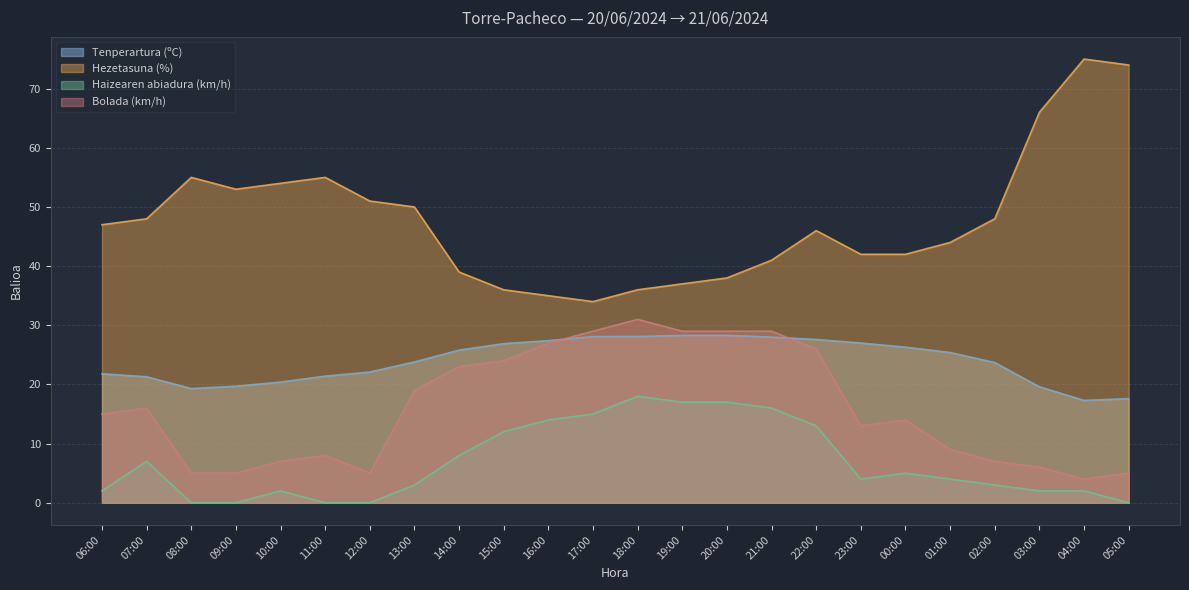

Reading left to right, list all the values displayed in this chart.

Tenperartura (ºC): 21.8	21.3	19.3	19.7	20.4	21.4	22.1	23.8	25.8	26.9	27.4	28.1	28.1	28.3	28.3	28.0	27.6	27.0	26.3	25.4	23.7	19.6	17.3	17.6
Hezetasuna (%): 47.0	48.0	55.0	53.0	54.0	55.0	51.0	50.0	39.0	36.0	35.0	34.0	36.0	37.0	38.0	41.0	46.0	42.0	42.0	44.0	48.0	66.0	75.0	74.0
Haizearen abiadura (km/h): 2.0	7.0	0.0	0.0	2.0	0.0	0.0	3.0	8.0	12.0	14.0	15.0	18.0	17.0	17.0	16.0	13.0	4.0	5.0	4.0	3.0	2.0	2.0	0.0
Bolada (km/h): 15.0	16.0	5.0	5.0	7.0	8.0	5.0	19.0	23.0	24.0	27.0	29.0	31.0	29.0	29.0	29.0	26.0	13.0	14.0	9.0	7.0	6.0	4.0	5.0